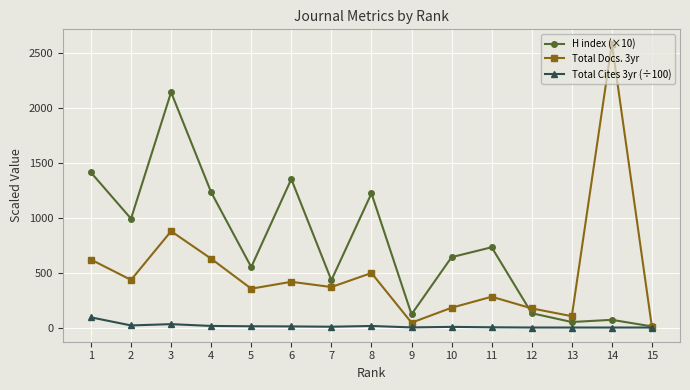

What are all the series names shown in the legend?

H index (×10), Total Docs. 3yr, Total Cites 3yr (÷100)